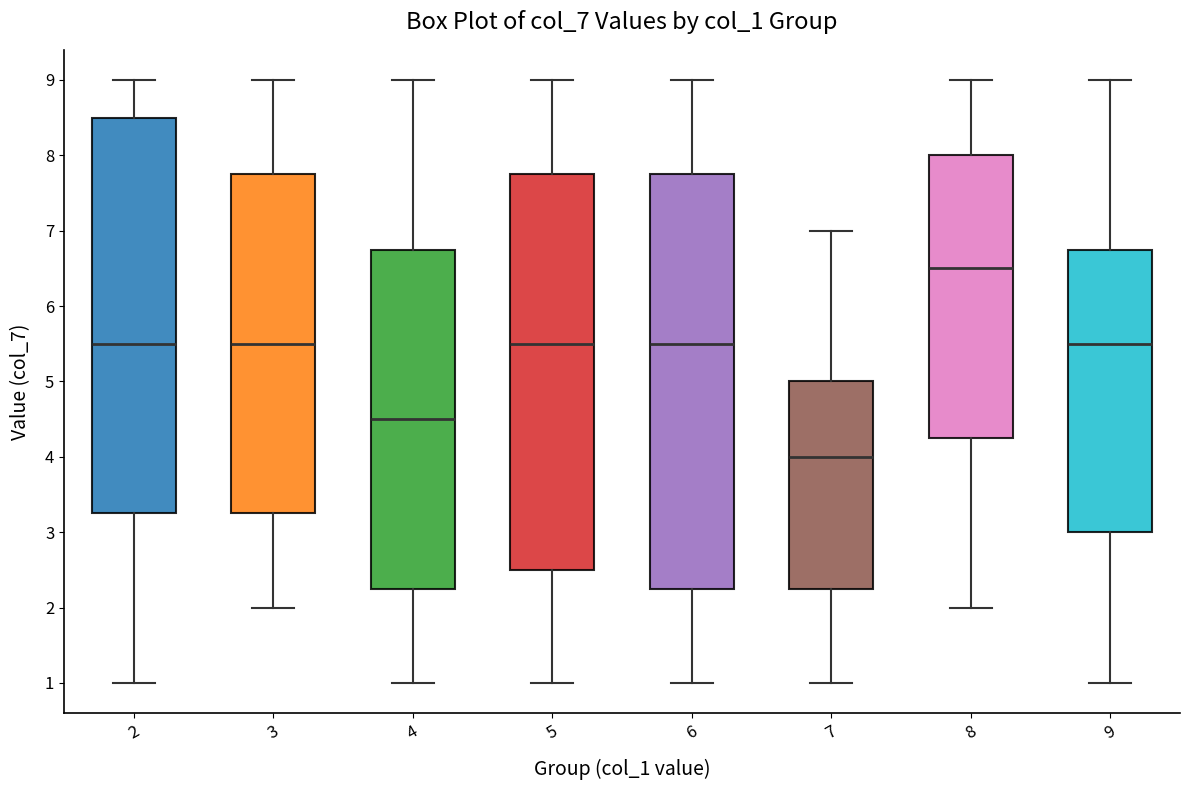

Where does the upper whisker of the box at x = 8 end on the y-axis? The values are not printed on the chart, so give them approximately, as read against the axis.

9.0